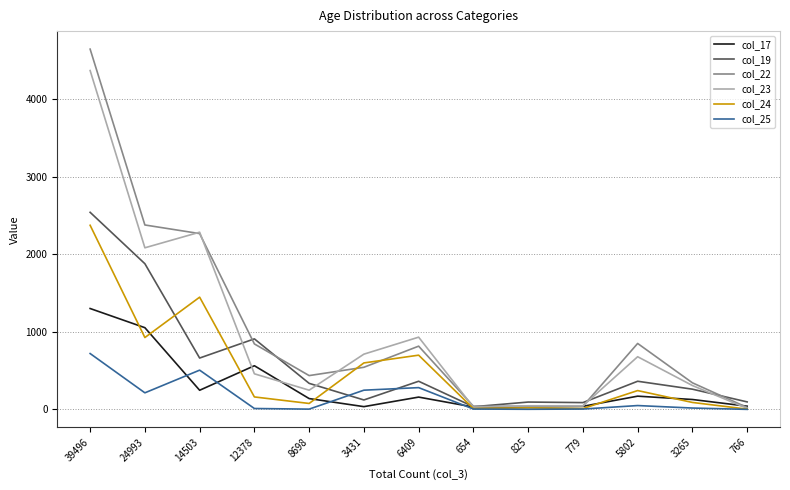

What is the sum of the col_23 values at 779 and 825?

94